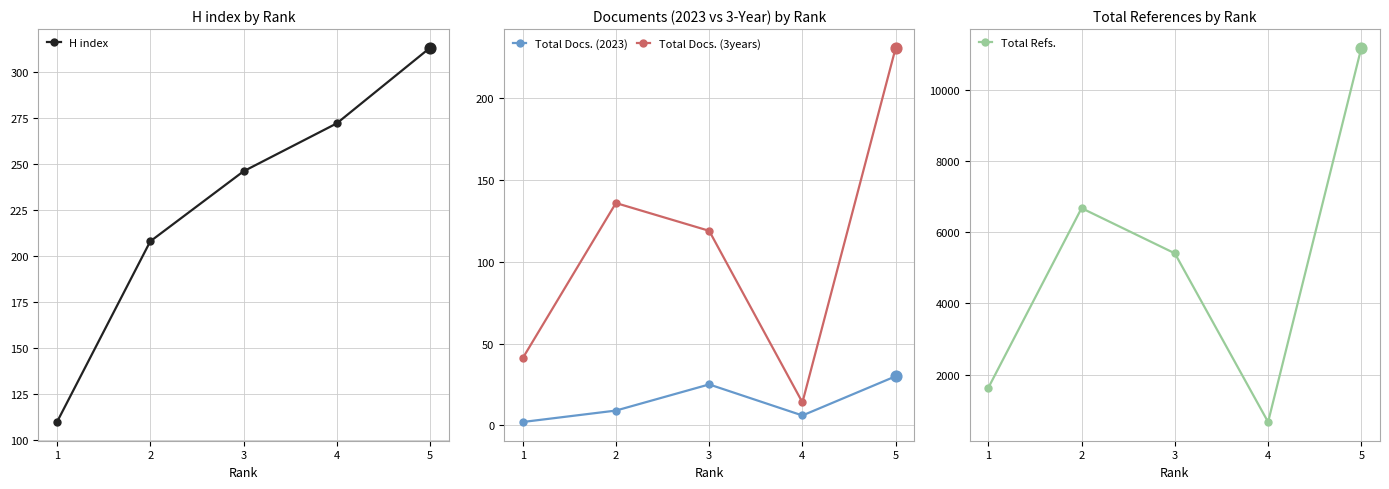

Is the value of Total Docs. (2023) at 4 greater than the value of Total Docs. (3years) at 5?

No